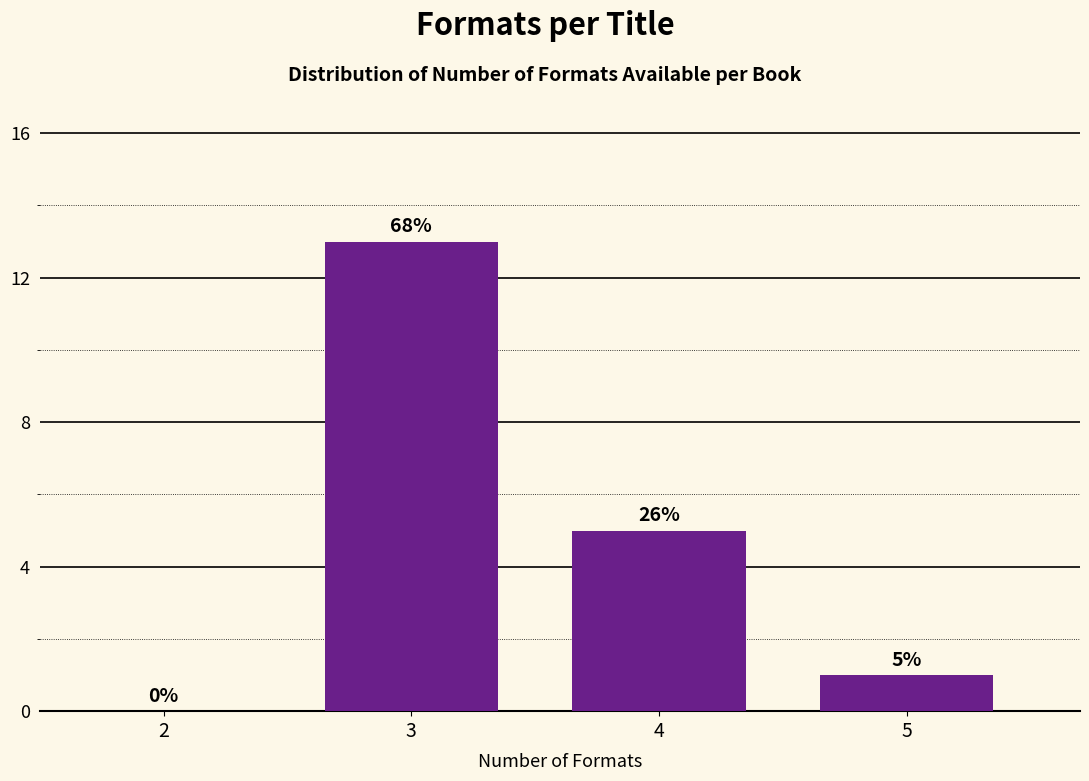

Reading right to left, extract all data points from this chart.

5=1	4=5	3=13	2=0